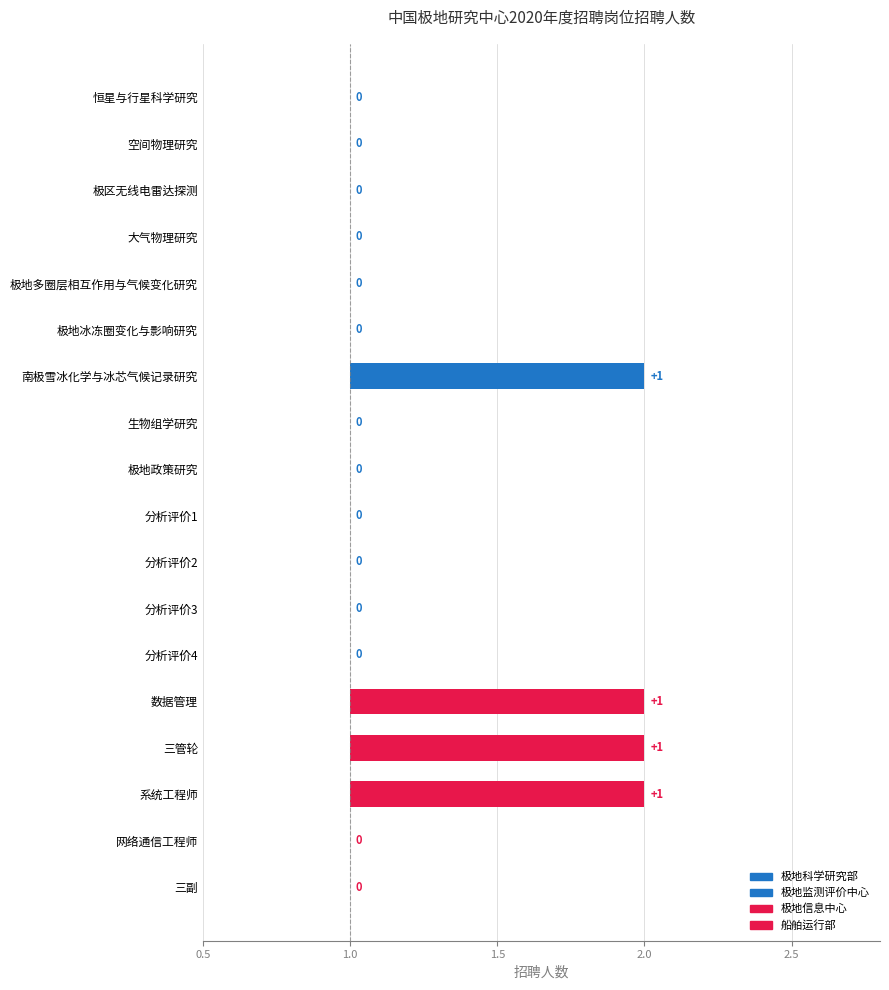

Reading left to right, what are all the values shown in this chart?

1	1	1	1	1	1	2	1	1	1	1	1	1	2	2	2	1	1